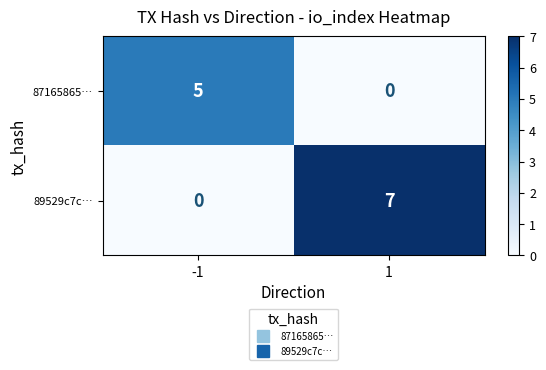

At -1, list the series in order from largest to smallest.

87165865…, 89529c7c…